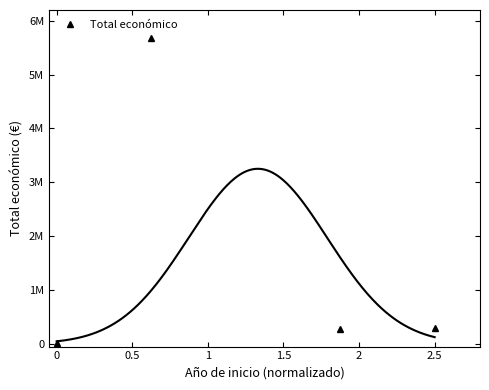

What is the average value?

1571147